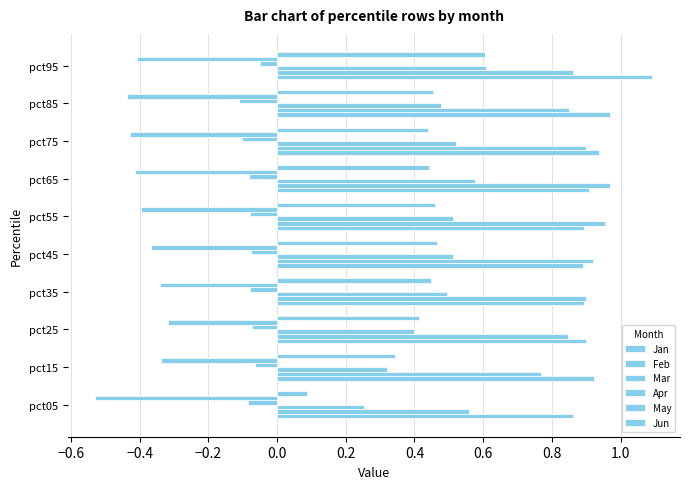

How many categories are shown in the chart?

10